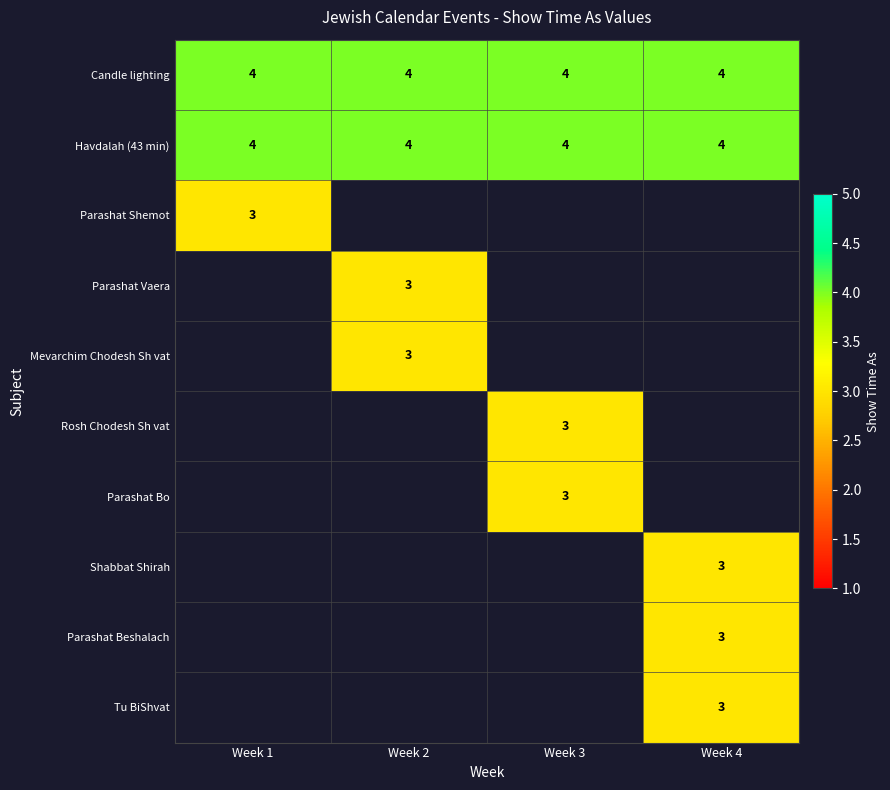

What is the maximum value for Havdalah (43 min)?

4